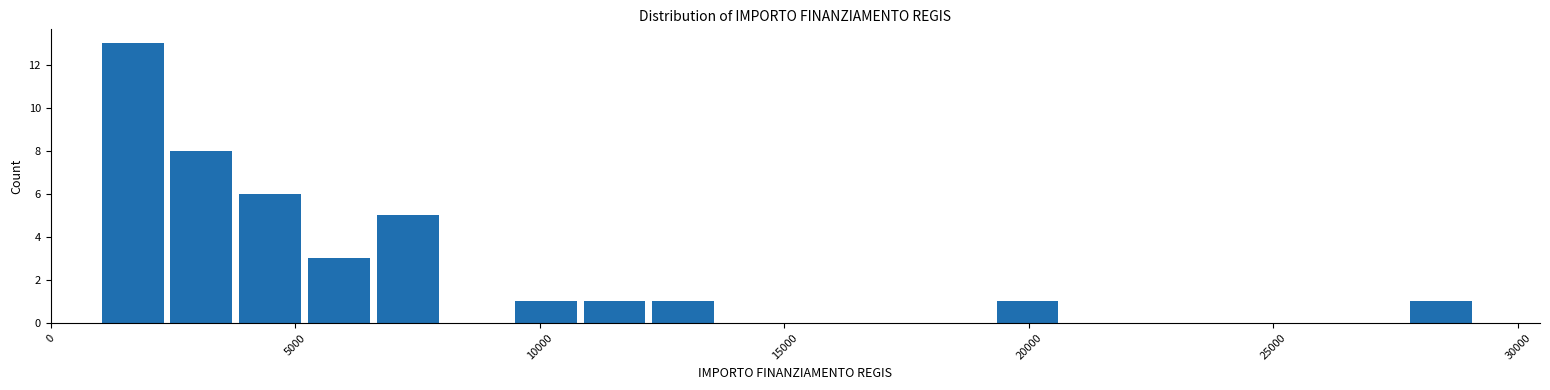

Around what value on the x-axis is the tallest bar? Give the approximate position of its centre, as read against the axis.

1500